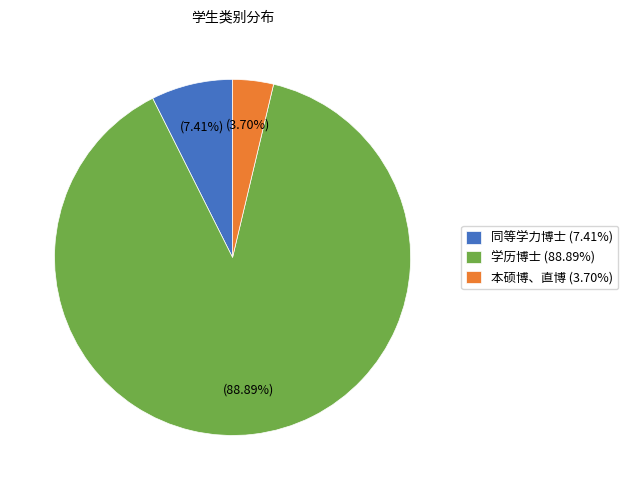

Which has a higher value, 同等学力博士 or 本硕博、直博?

同等学力博士